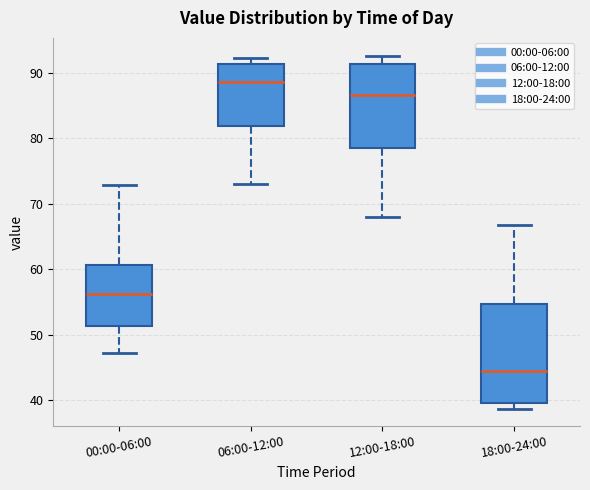

Comparing the boxes themselves (not the whiskers), which one is the tallest?

18:00-24:00